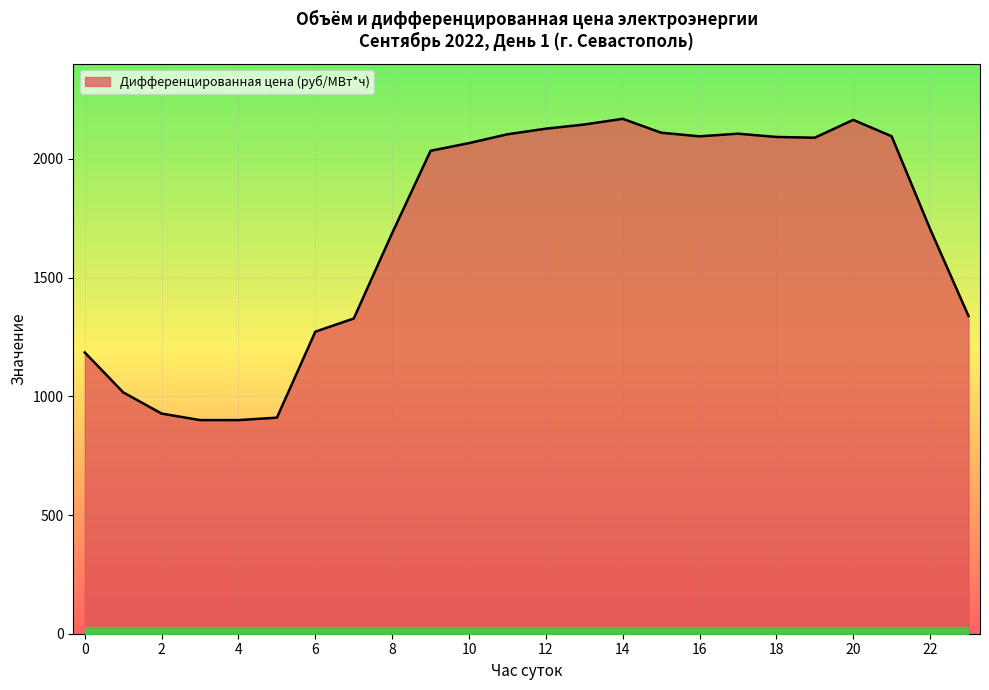

What is the maximum value shown in the chart?

2169.1